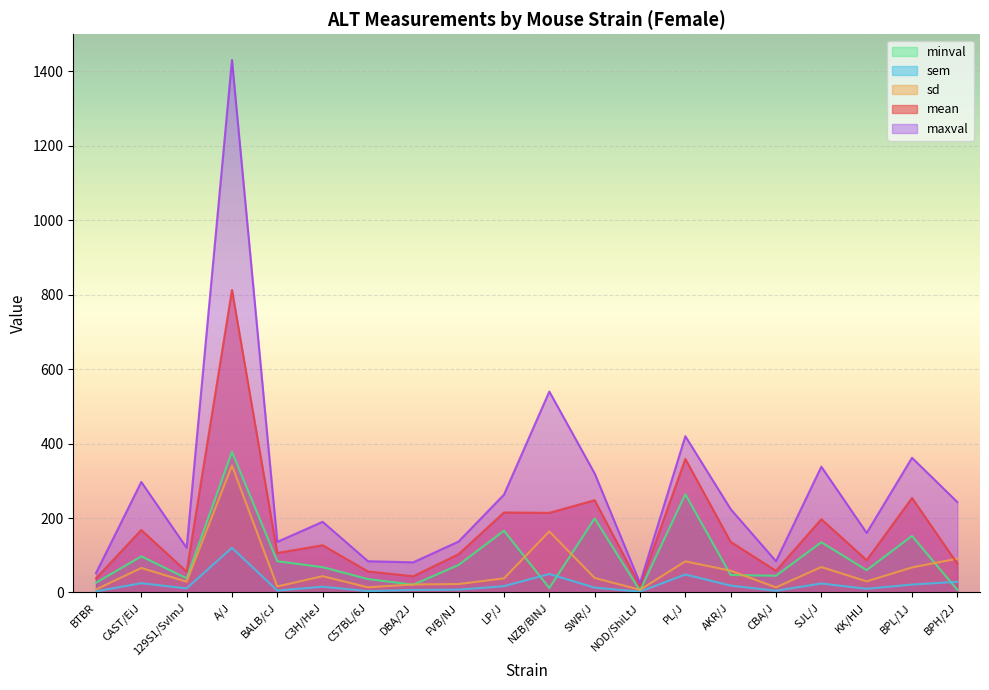

The value of sd at CAST/EiJ is 65.8. True or false?

True